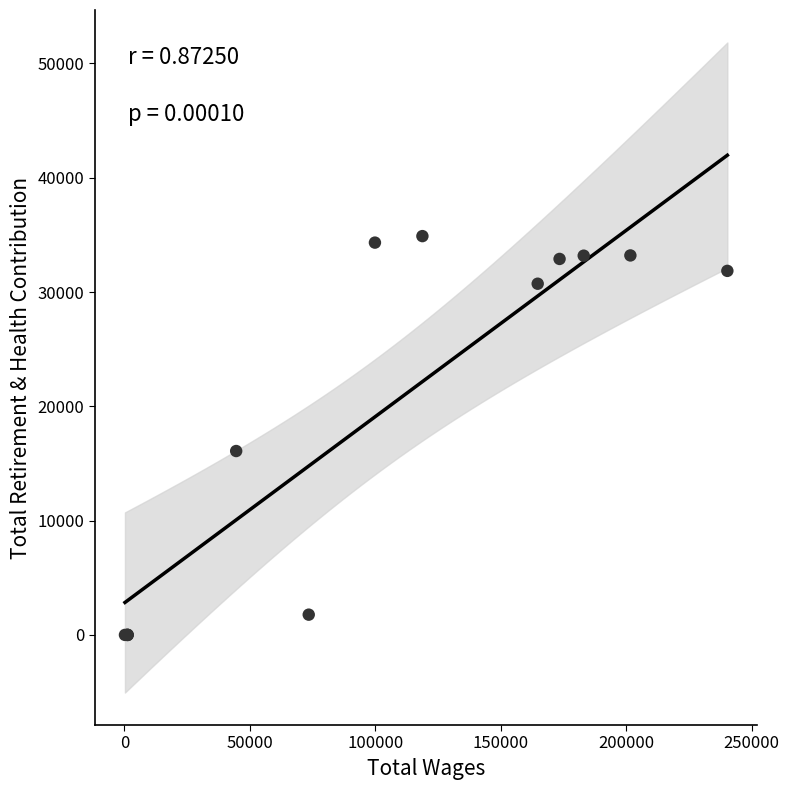

What Y value in the scatter plot is closest to 17447?

16089